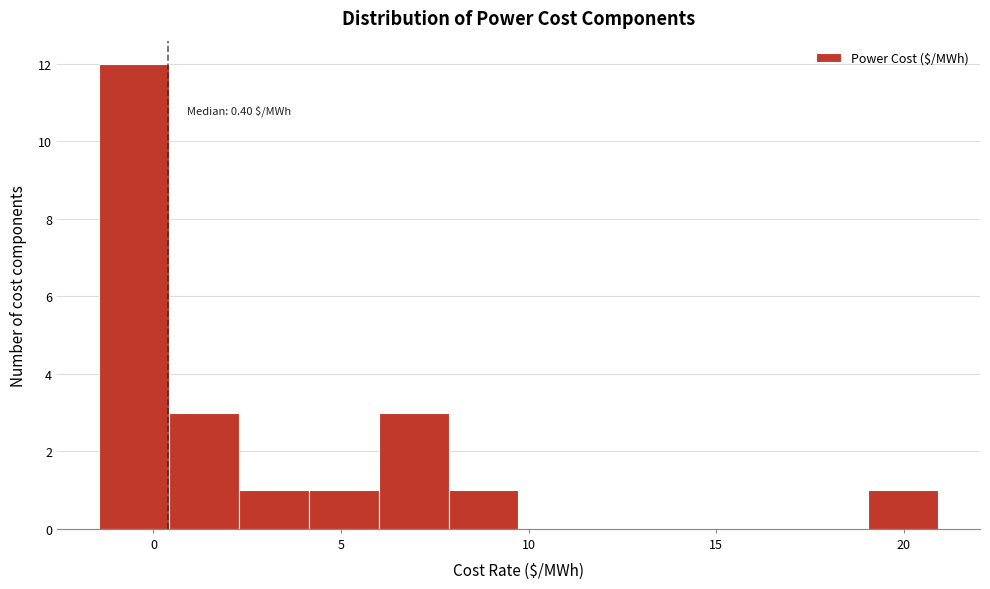

Around what value on the x-axis is the tallest bar? Give the approximate position of its centre, as read against the axis.

-0.5